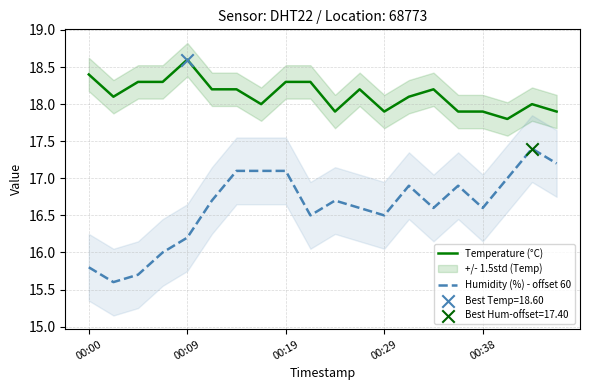

The Humidity (%) - offset 60 series shows 23.9 at 00:19. True or false?

False